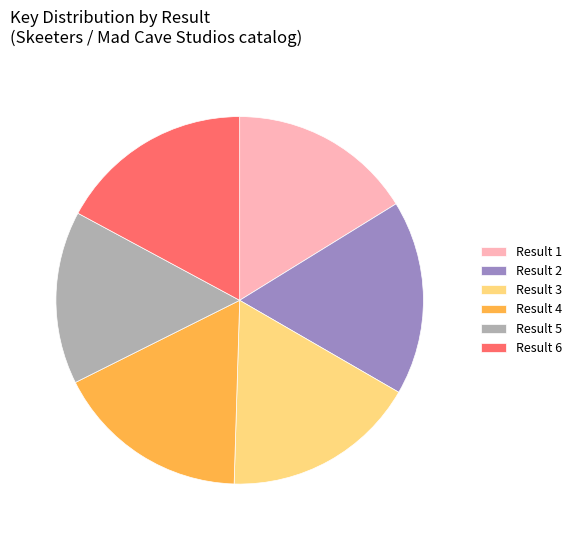

Approximately how many times larger is the value at Result 1 compared to Result 5?

1.1